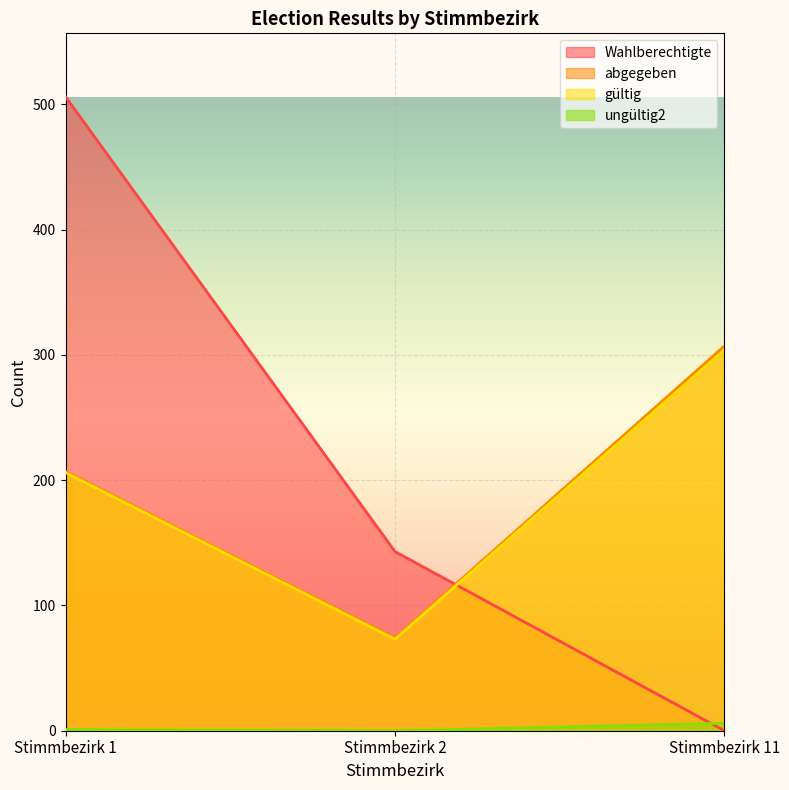

How many categories are shown in the chart?

3